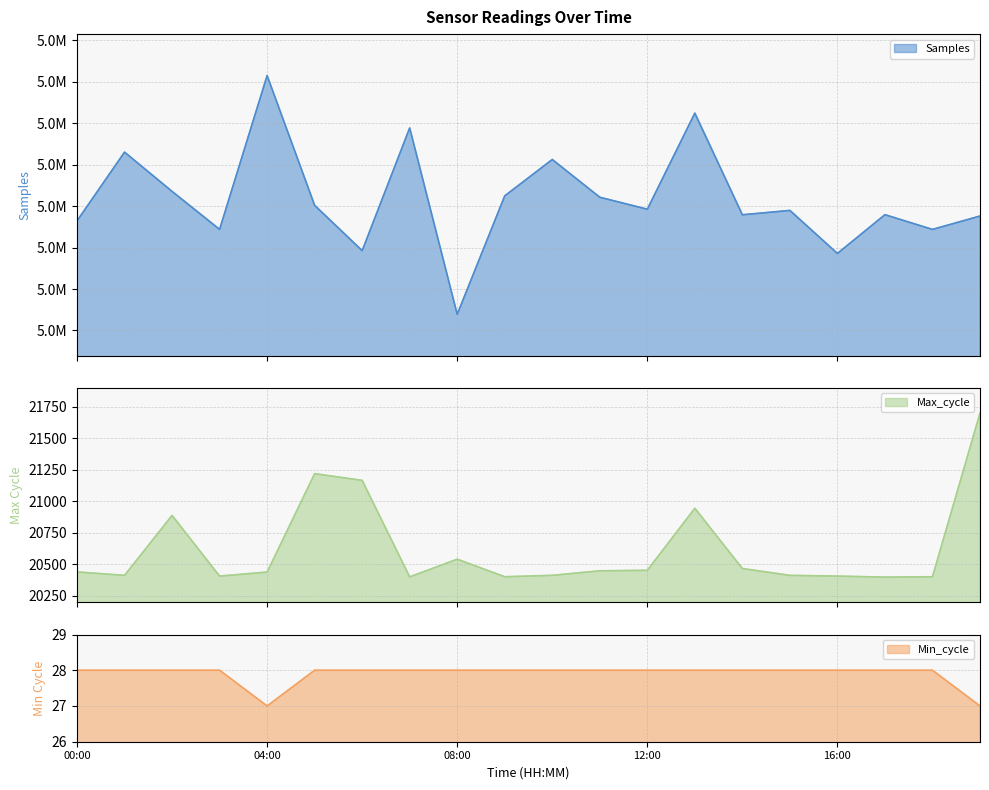

True or false: Samples has a value of 5071777 at 02:00.

True